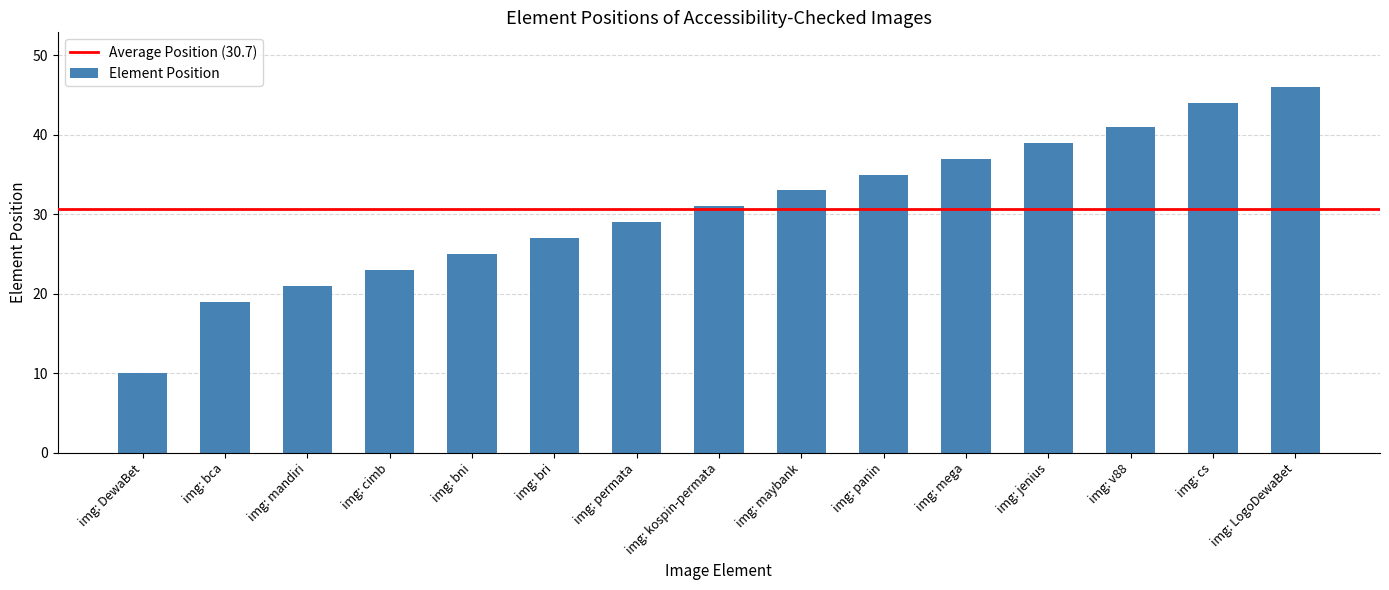

What is the sum of the values at img: cimb and img: maybank?

56